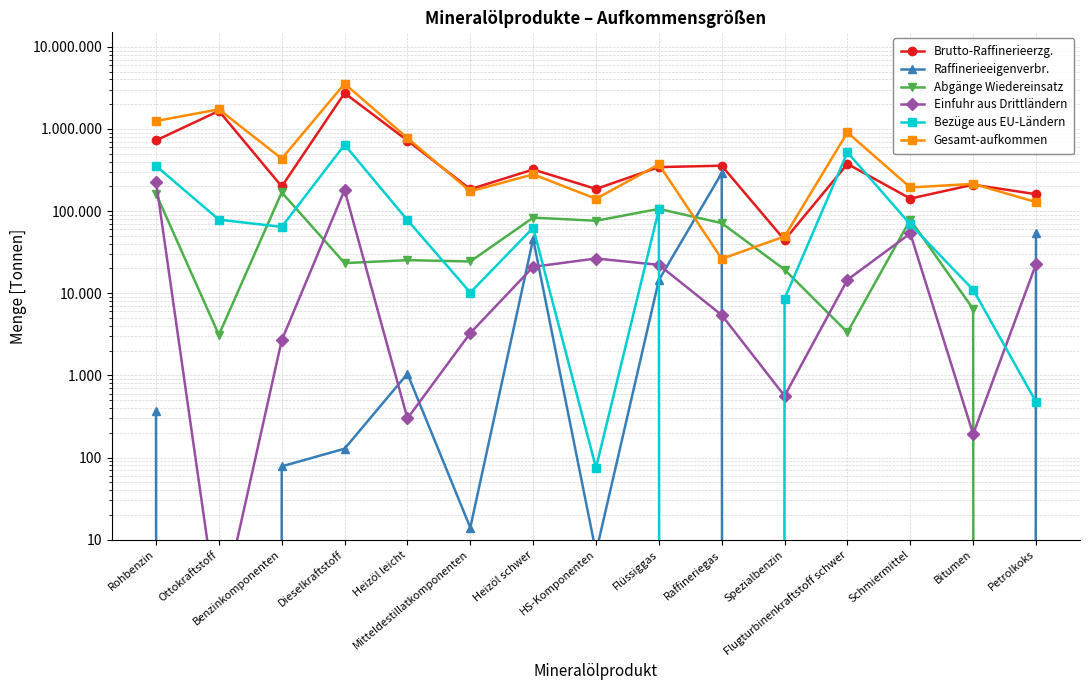

True or false: Gesamt-aufkommen and Einfuhr aus Drittländern cross at least once.

False